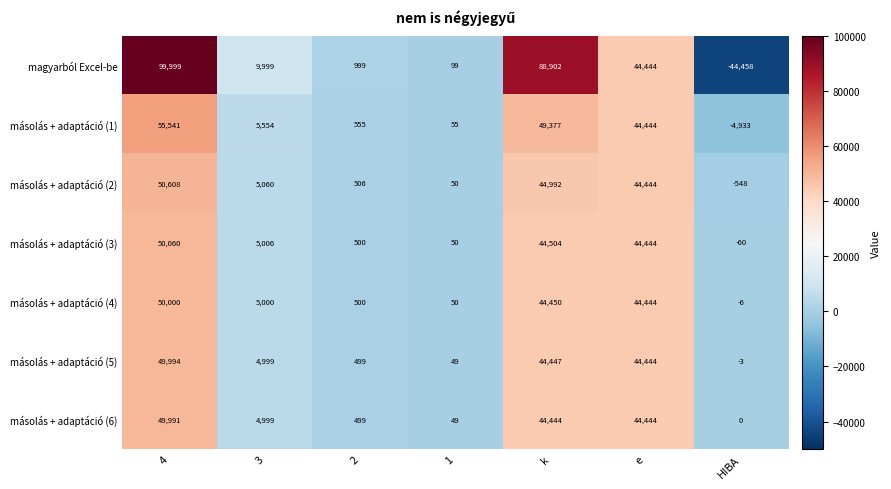

At which category is the sum across all series the highest?

4